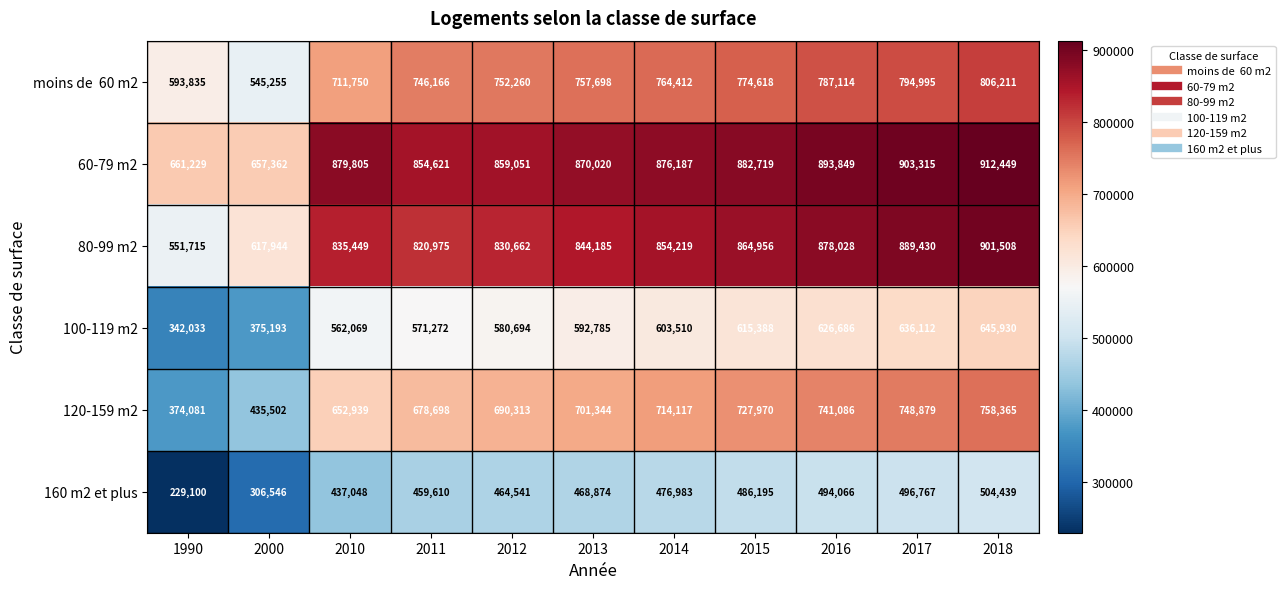

The value of 160 m2 et plus at 2013 is 468874. True or false?

True